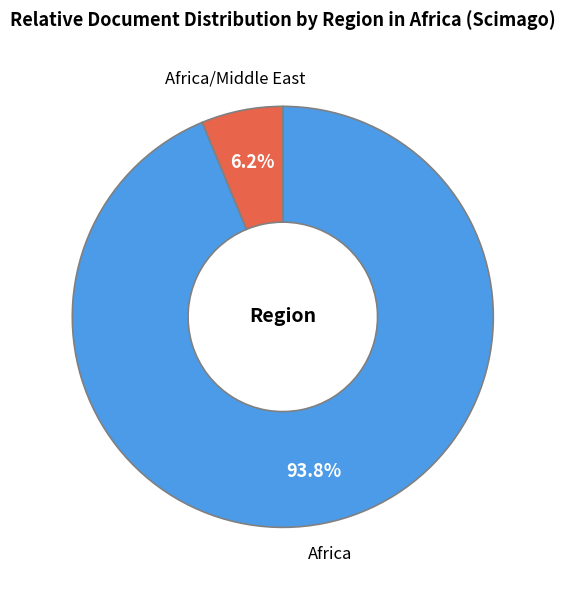

Does any single category account for the majority?

Yes